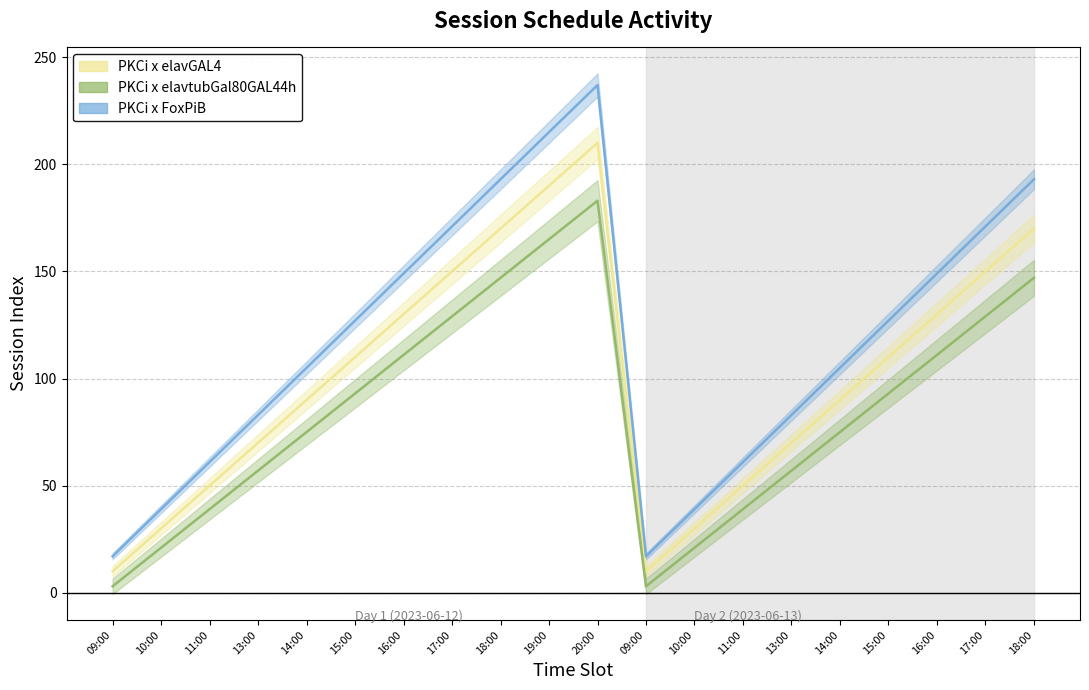

What is the sum of the PKCi x elavtubGal80GAL44h values at 18:00 and 13:00?

204